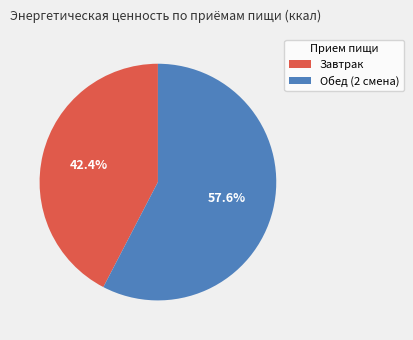

To the nearest percent, what is the average slice percentage?

50%